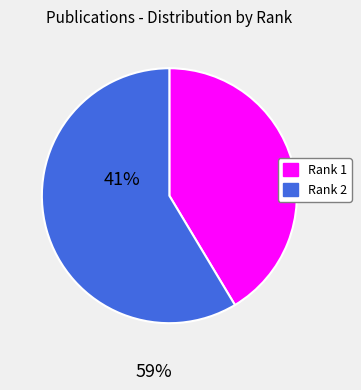

Is there any slice that represents more than half of the pie?

Yes